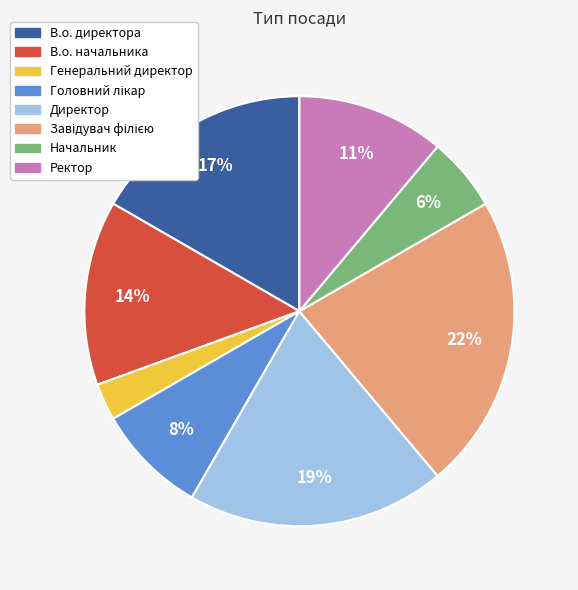

Between В.о. директора and Генеральний директор, which is larger?

В.о. директора